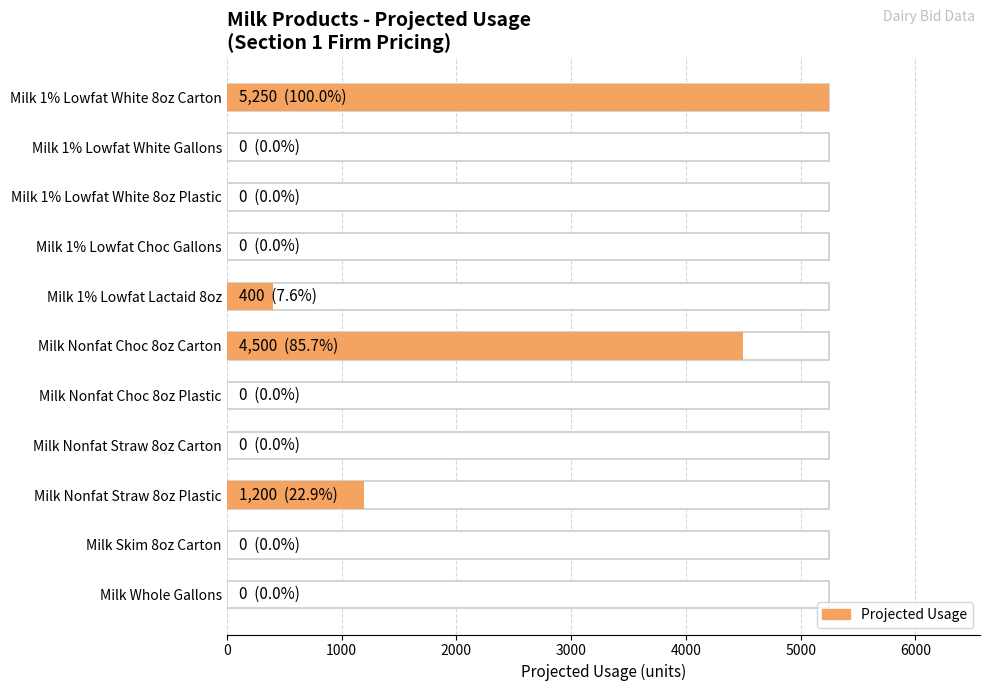

The chart shows a value of -2615 at Milk Skim 8oz Carton. True or false?

False